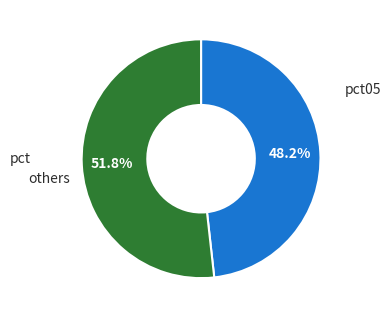

Which category accounts for the majority?

others